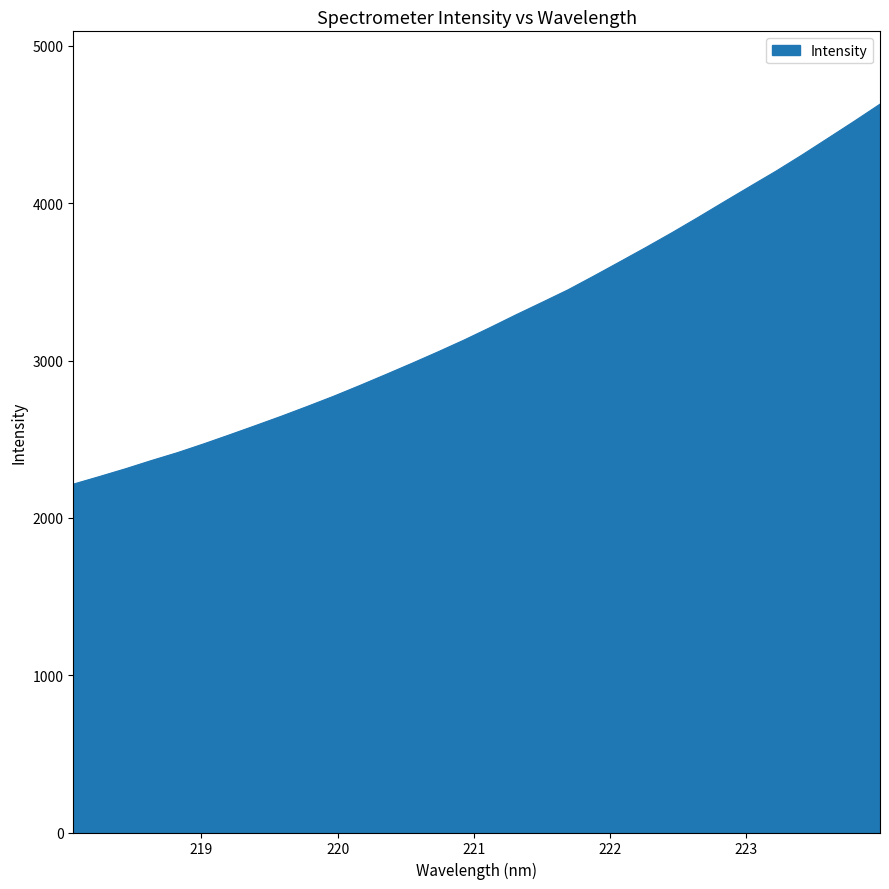

True or false: the data has more than 0 interior local peaks.

False